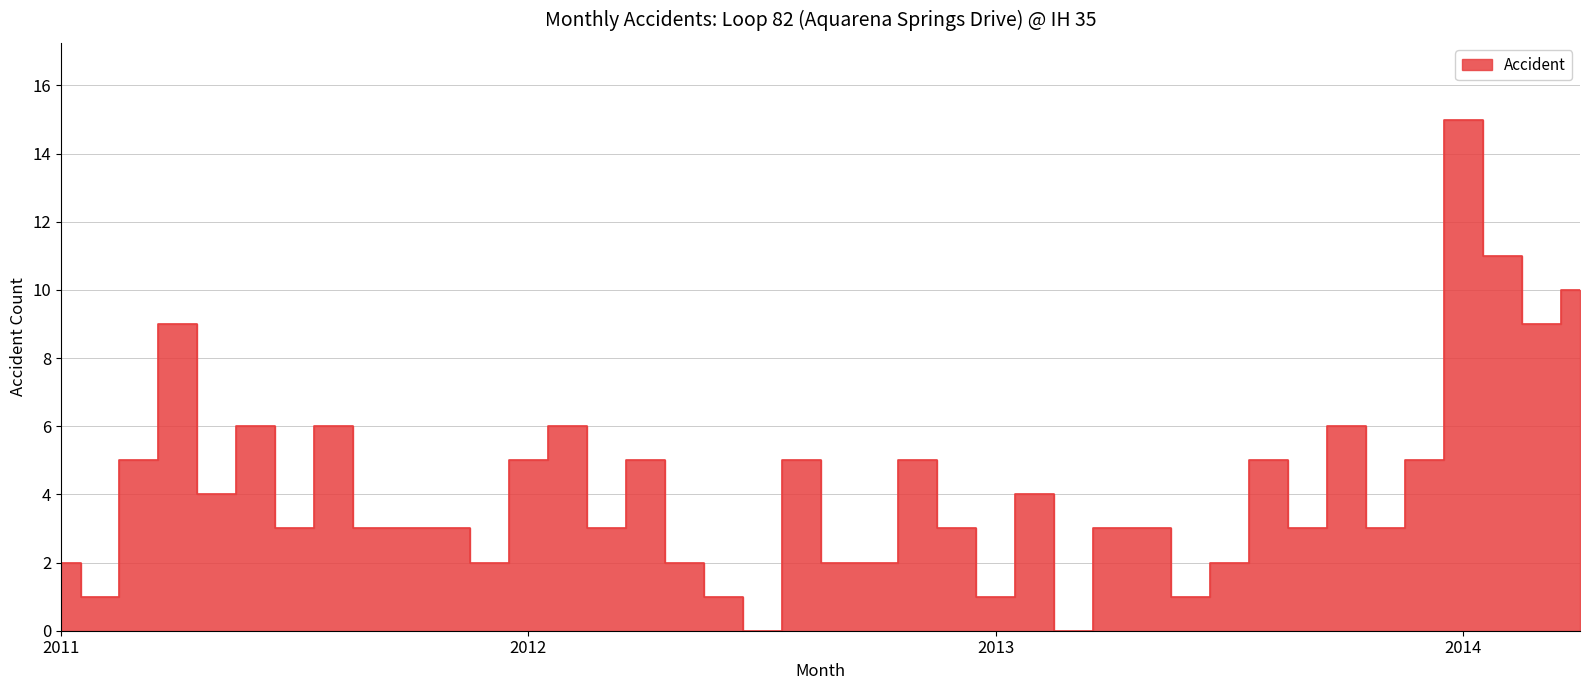

What is the label of the 4th point from the right?

2014